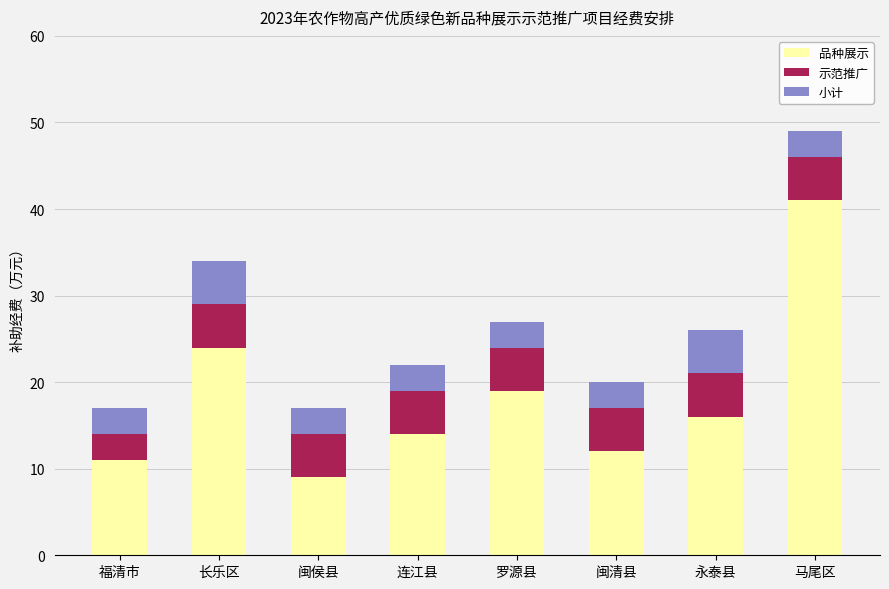

At which label is 品种展示 closest to 25?

长乐区